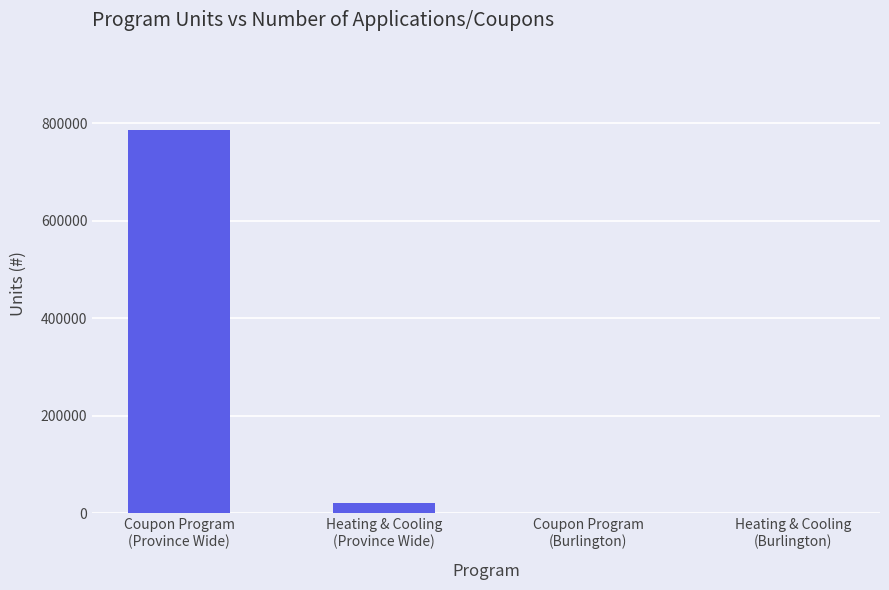

Reading left to right, what are all the values shown in this chart?

785625	20446	0	0